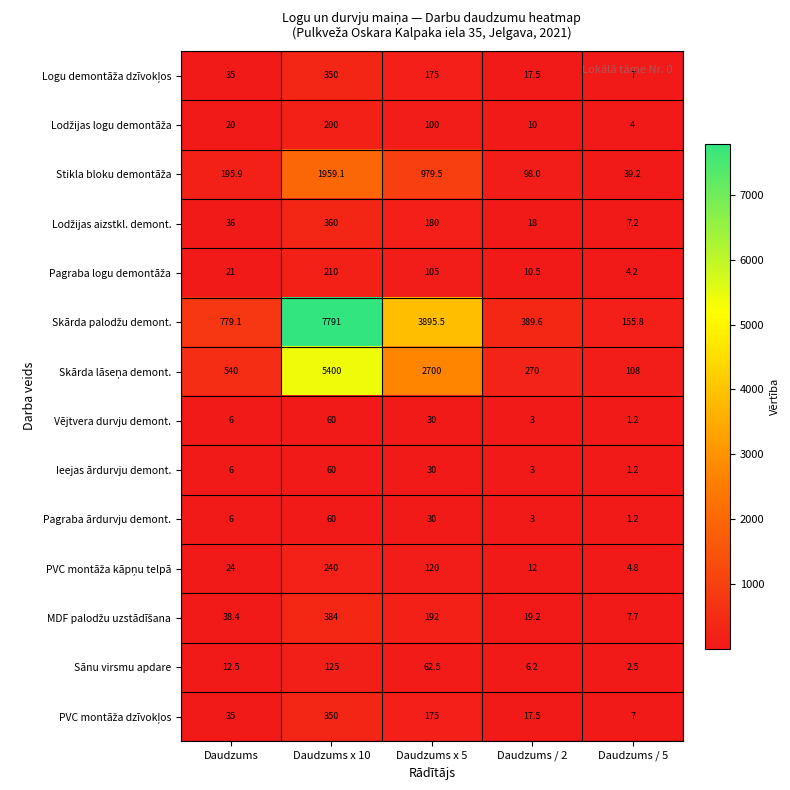

What is the average value of the Vējtvera durvju demont. series?

20.0